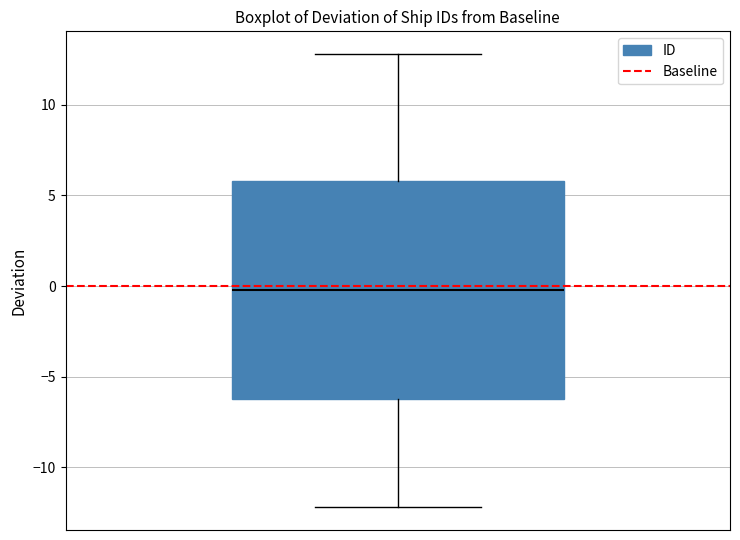

Where is the upper edge of the box on the y-axis? The values are not printed on the chart, so give them approximately, as read against the axis.

6